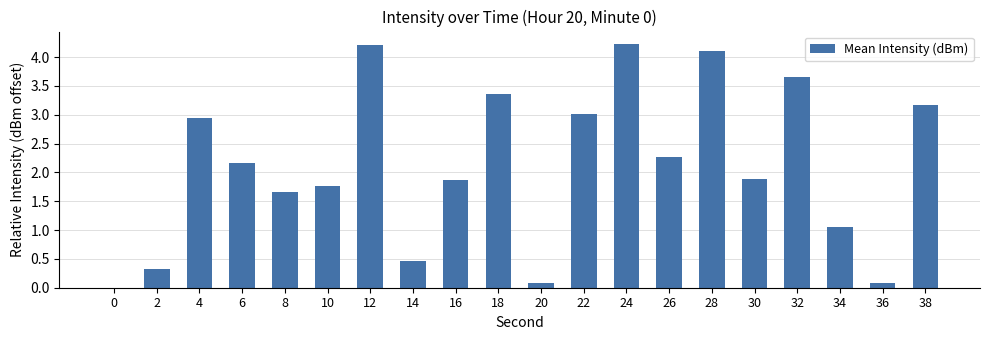

Which has a higher value, 12 or 8?

12